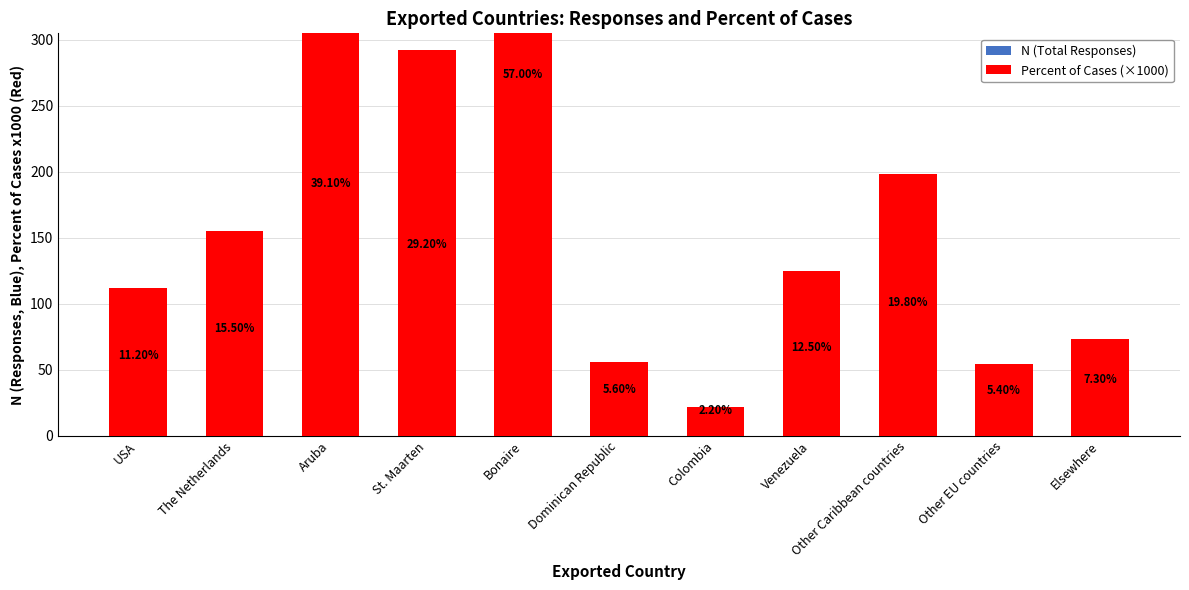

Is the value of N (Total Responses) at The Netherlands greater than the value of Percent of Cases (×1000) at USA?

No